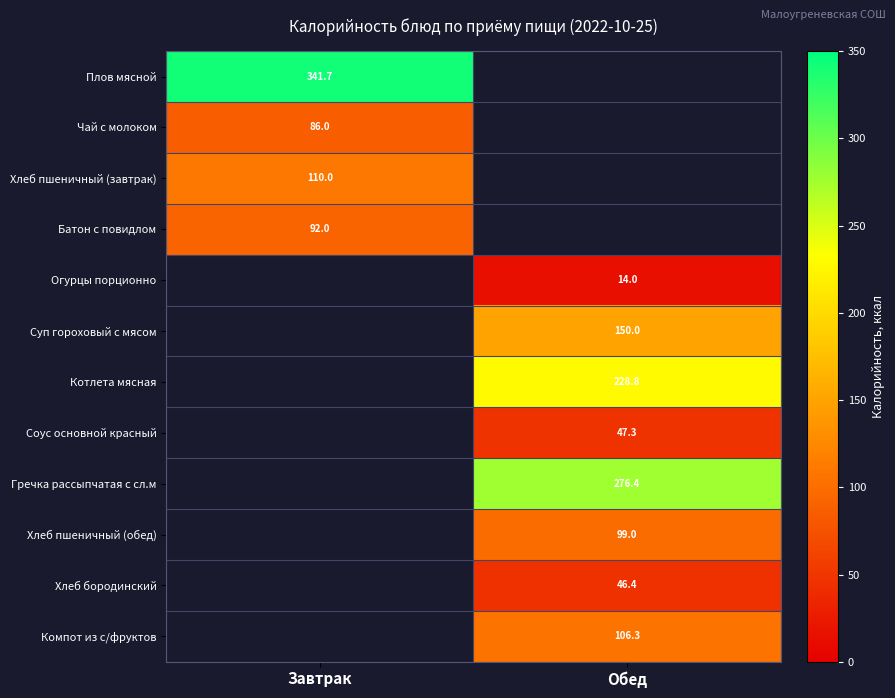

The value of Хлеб пшеничный (завтрак) at Завтрак is 55.8. True or false?

False